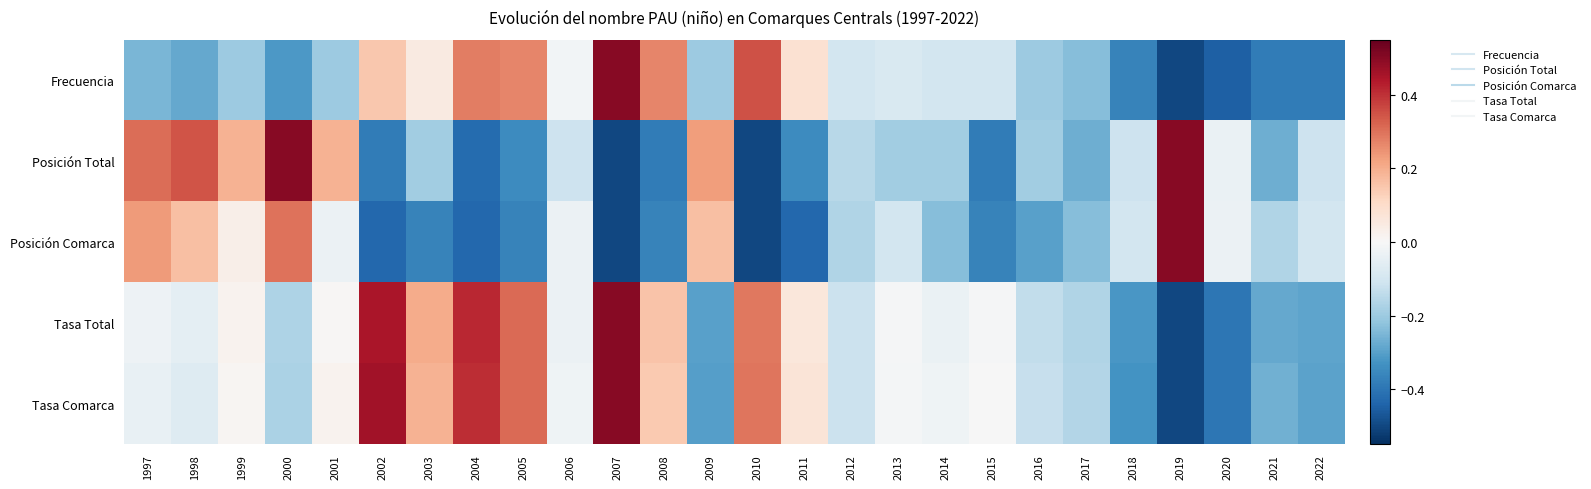

What is the difference between the highest and lowest values at 1998?

0.6